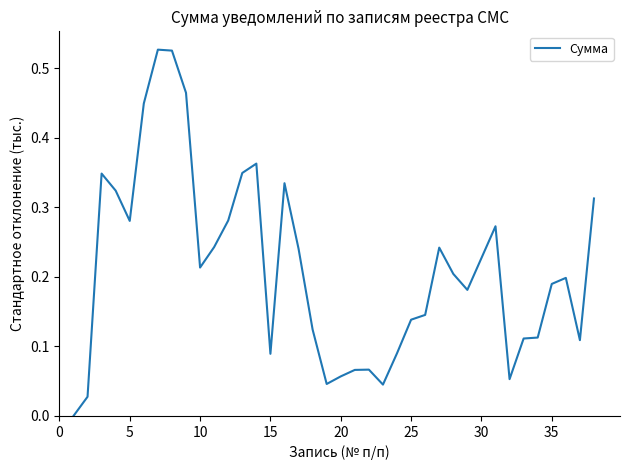

What is the value of the 7th point from the left?

0.5